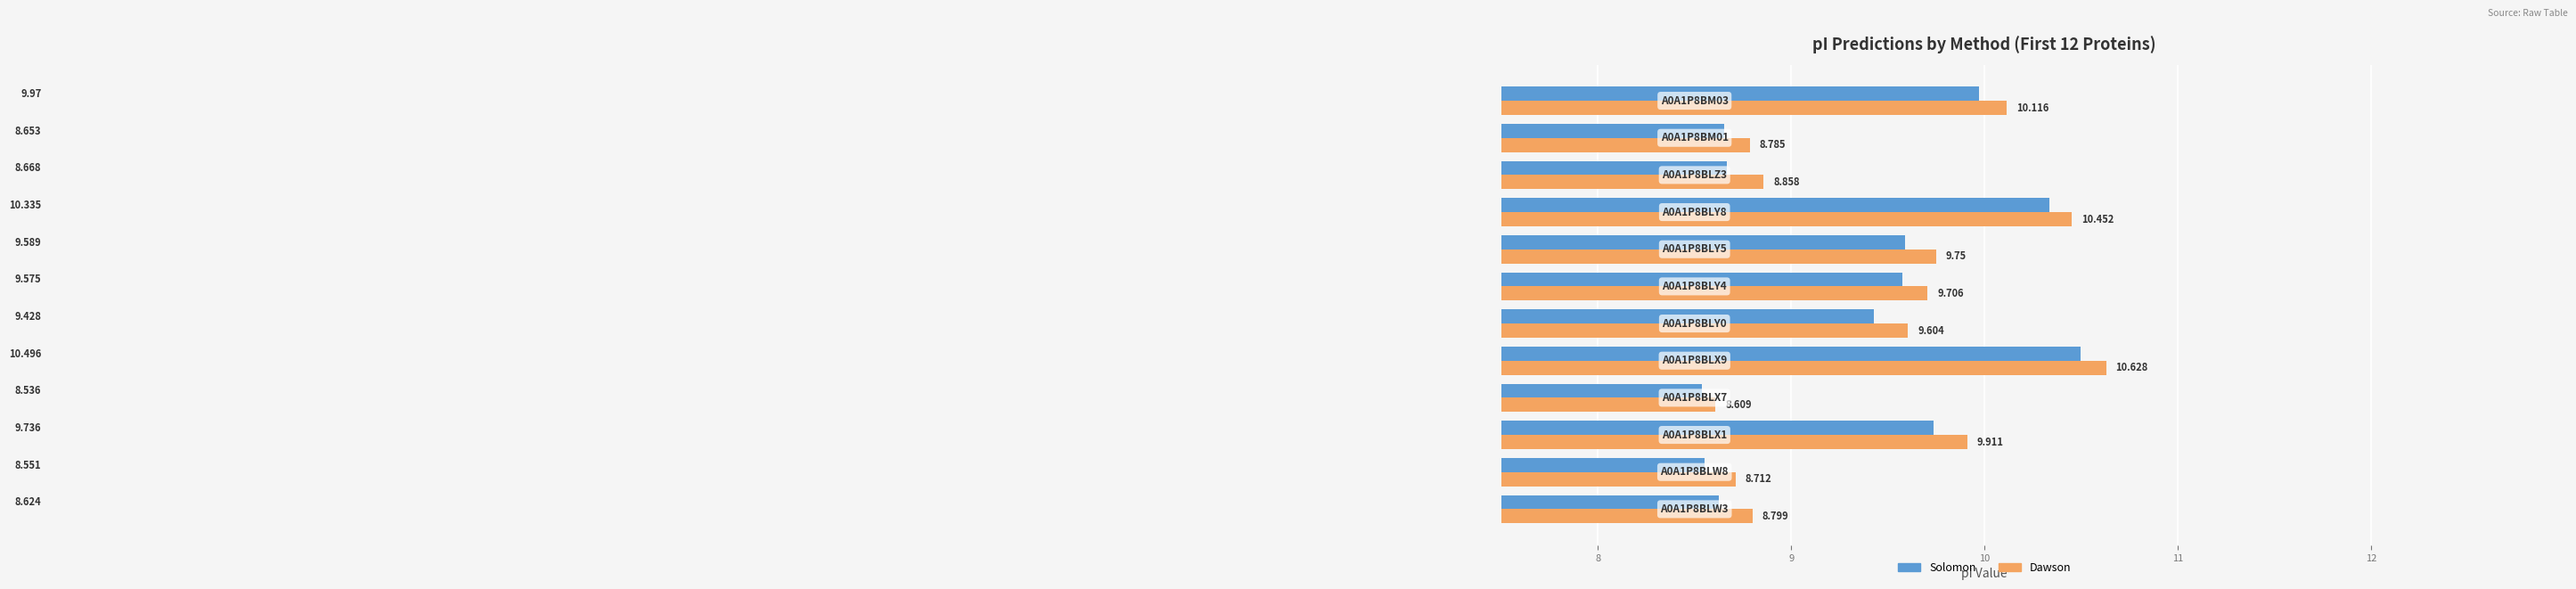

Which series has the largest range (max minus min)?

Dawson